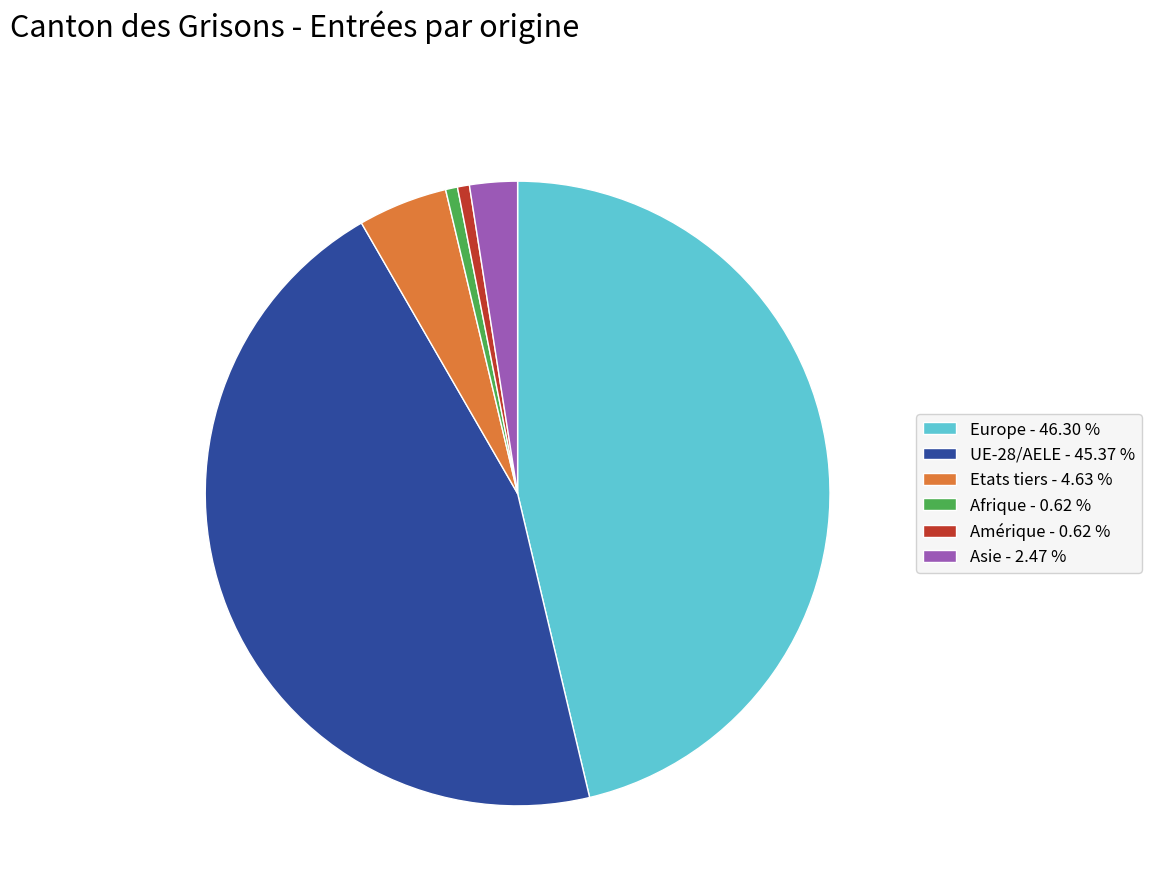

What is the largest slice in the pie chart?

Europe - 46.30 %